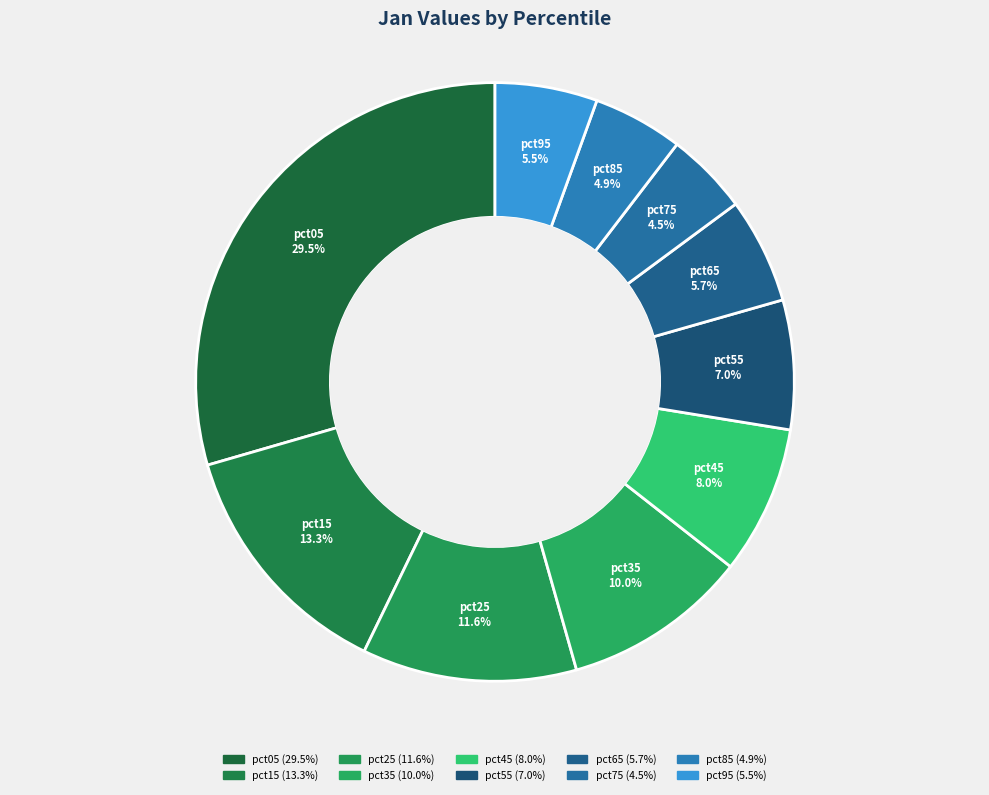

How many slices are in this pie chart?

10